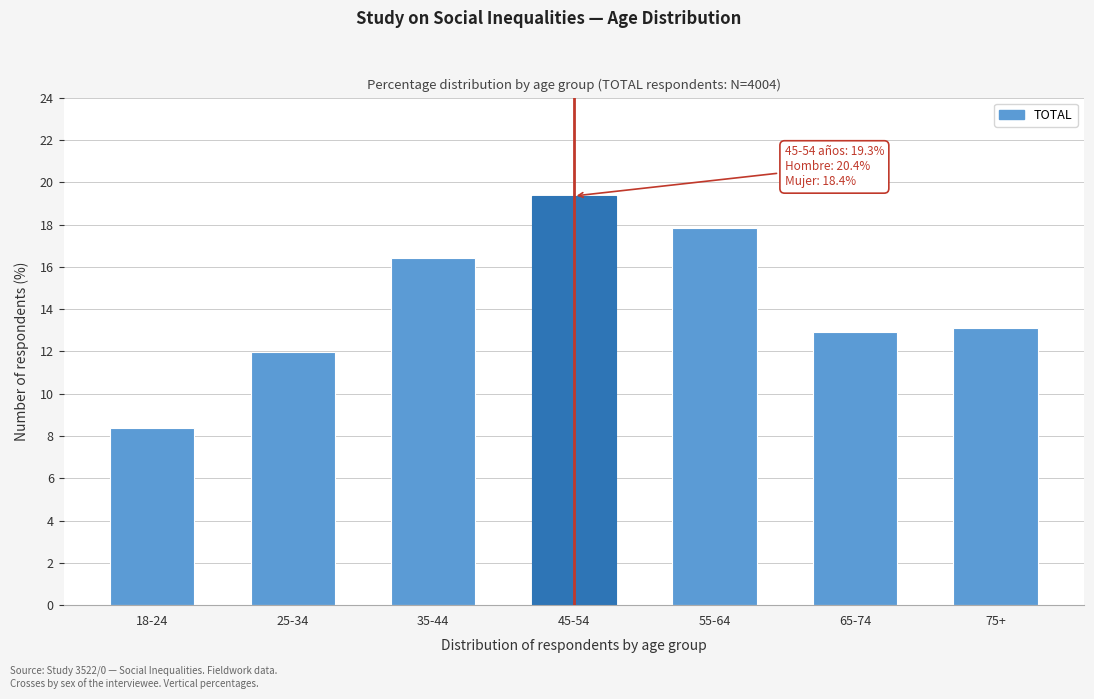

Reading left to right, extract all data points from this chart.

8.4	12.0	16.4	19.3	17.9	12.9	13.1